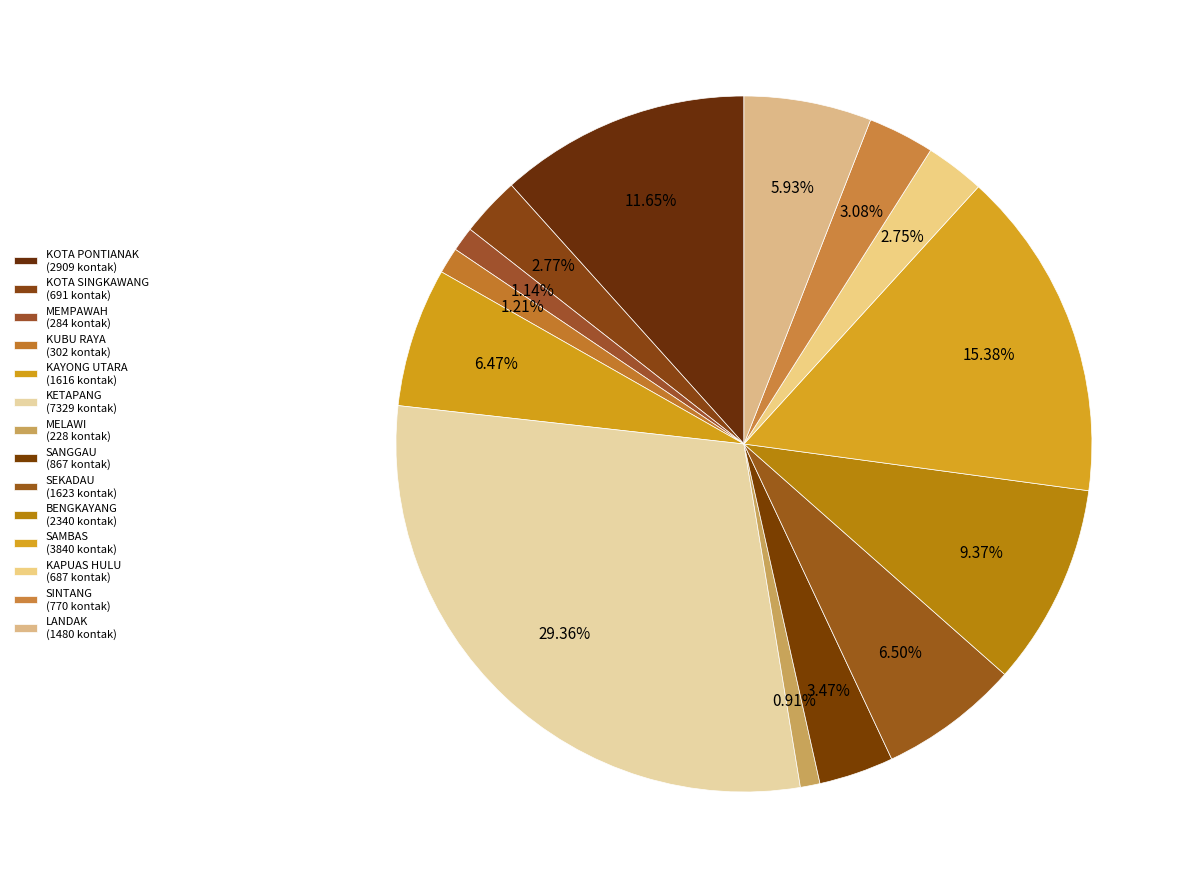

Rank the categories by value from lowest to highest.

MELAWI, MEMPAWAH, KUBU RAYA, KAPUAS HULU, KOTA SINGKAWANG, SINTANG, SANGGAU, LANDAK, KAYONG UTARA, SEKADAU, BENGKAYANG, KOTA PONTIANAK, SAMBAS, KETAPANG